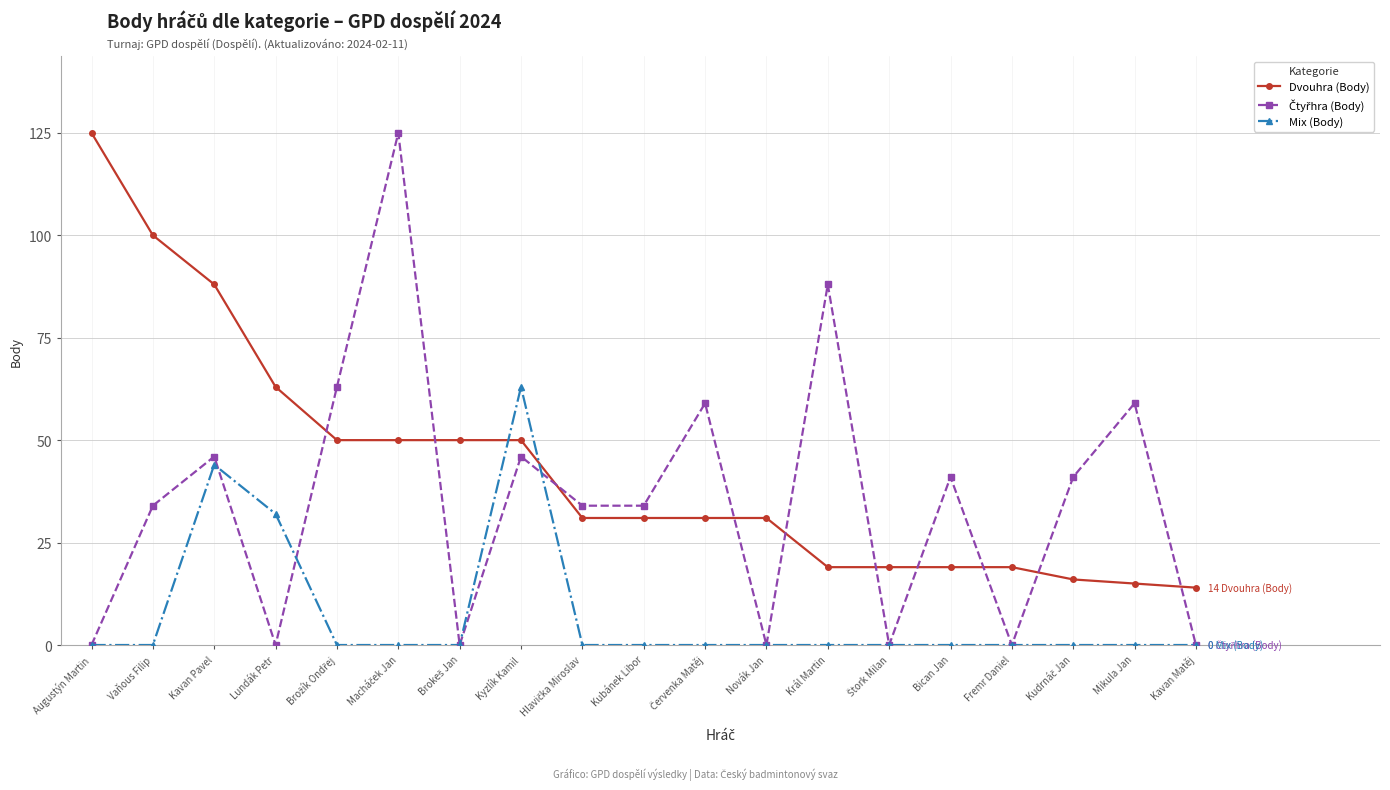

The Dvouhra (Body) series shows 125 at Augustýn Martin. True or false?

True